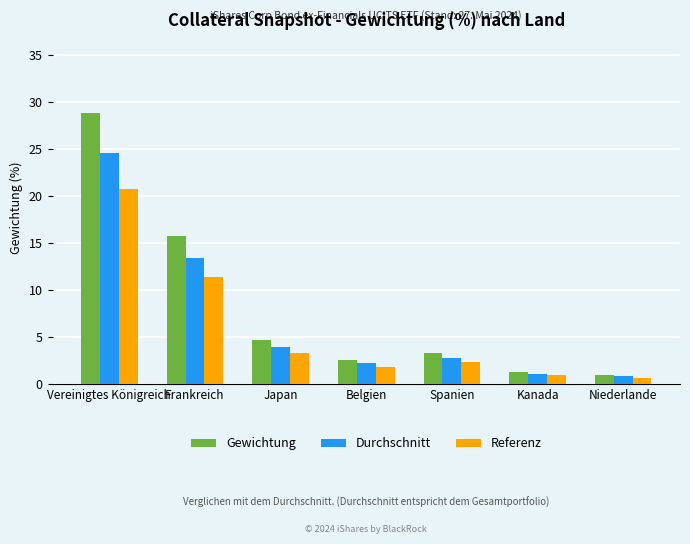

At which category is the sum across all series the highest?

Vereinigtes Königreich